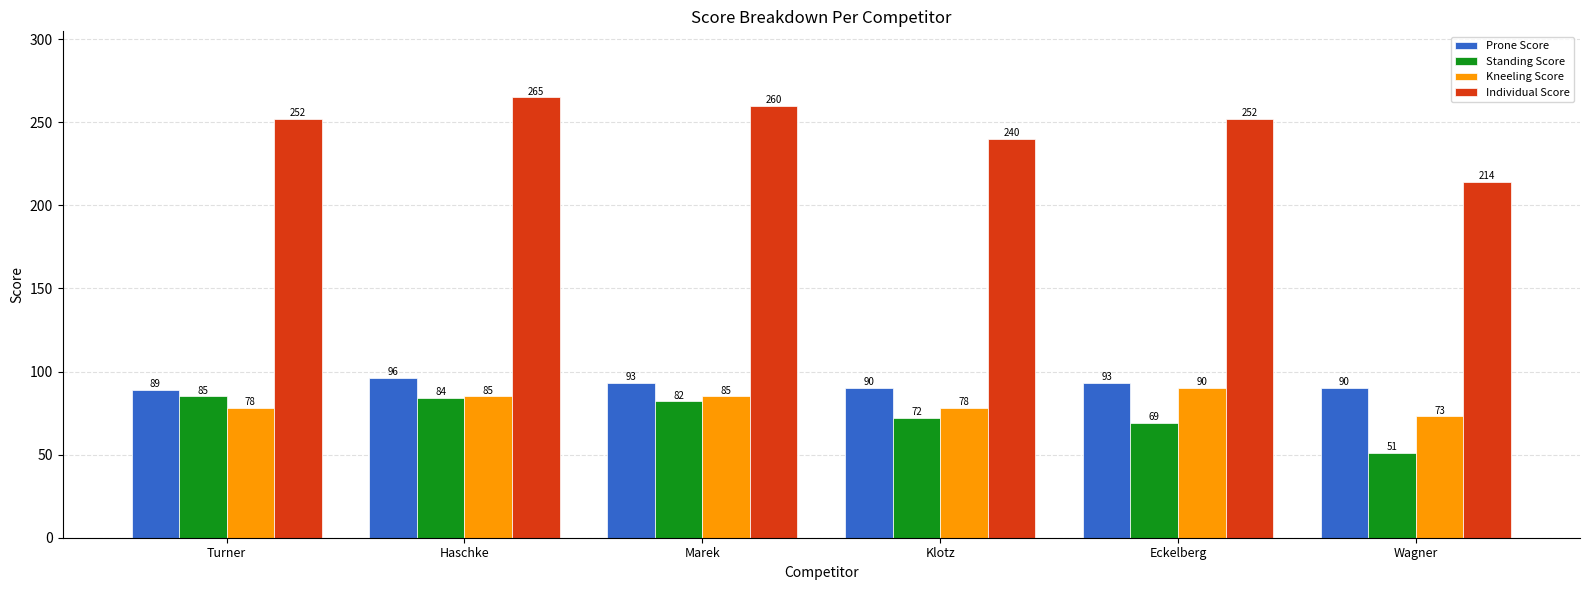

What is the smallest value displayed?

51